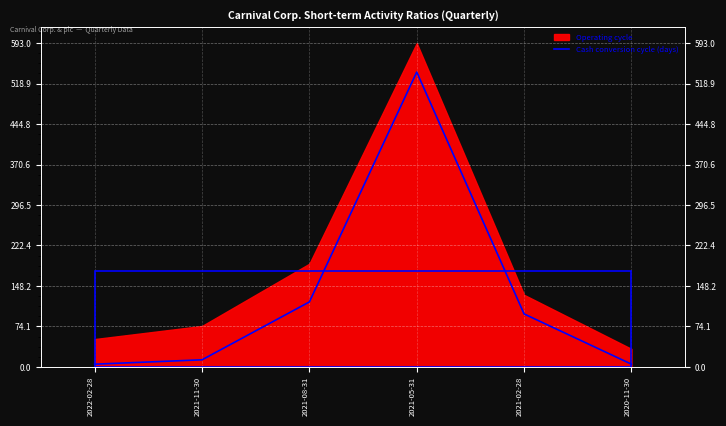

Reading left to right, list all the values displayed in this chart.

5	13	119	540	97	5